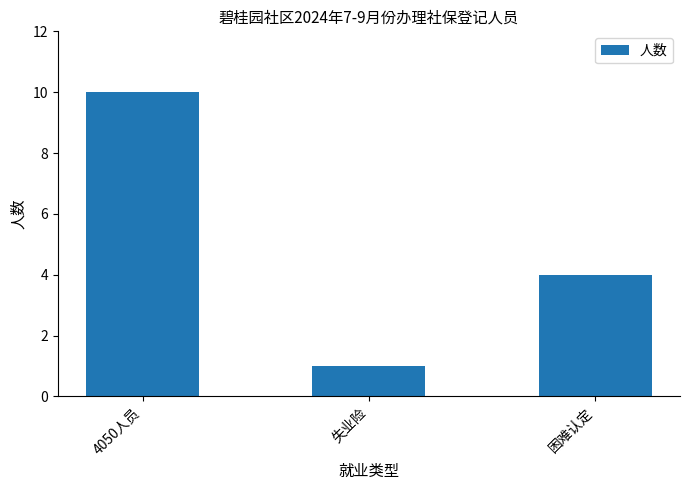

How many categories are shown in the chart?

3